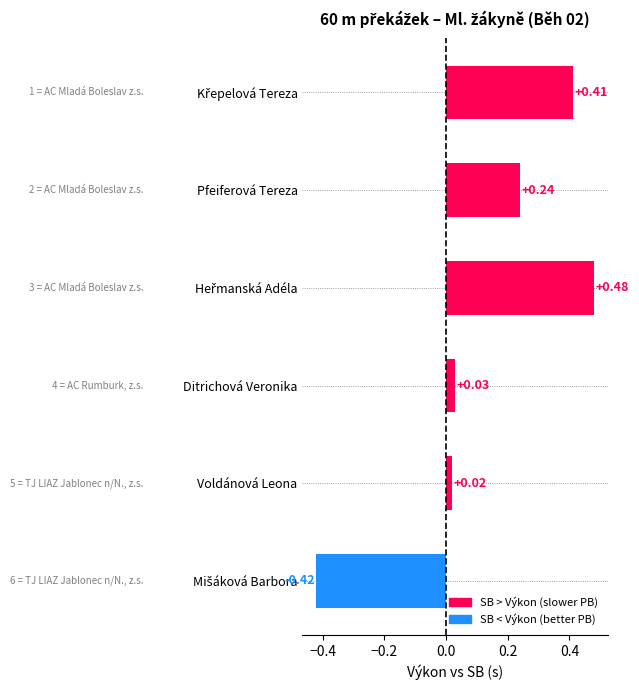

What is the difference between the maximum and minimum values?

0.9